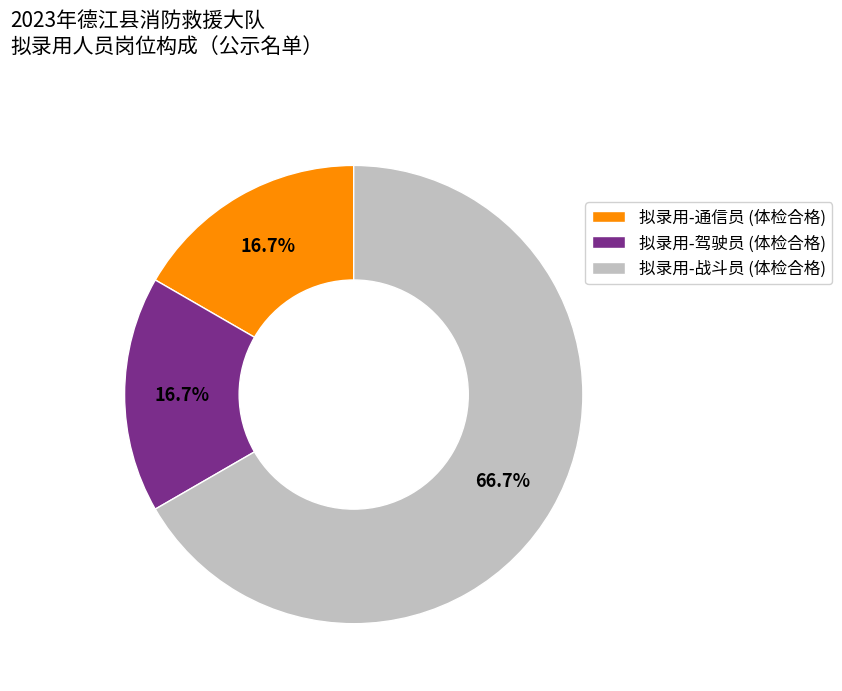

To the nearest percent, what is the difference between the largest and smallest slice percentages?

50%